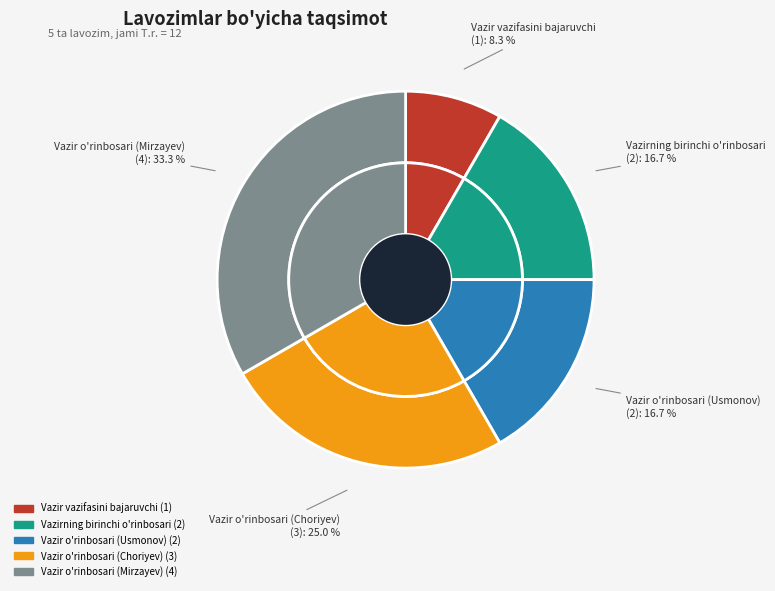

Does Vazir vazifasini bajaruvchi represent more than half of the total?

No